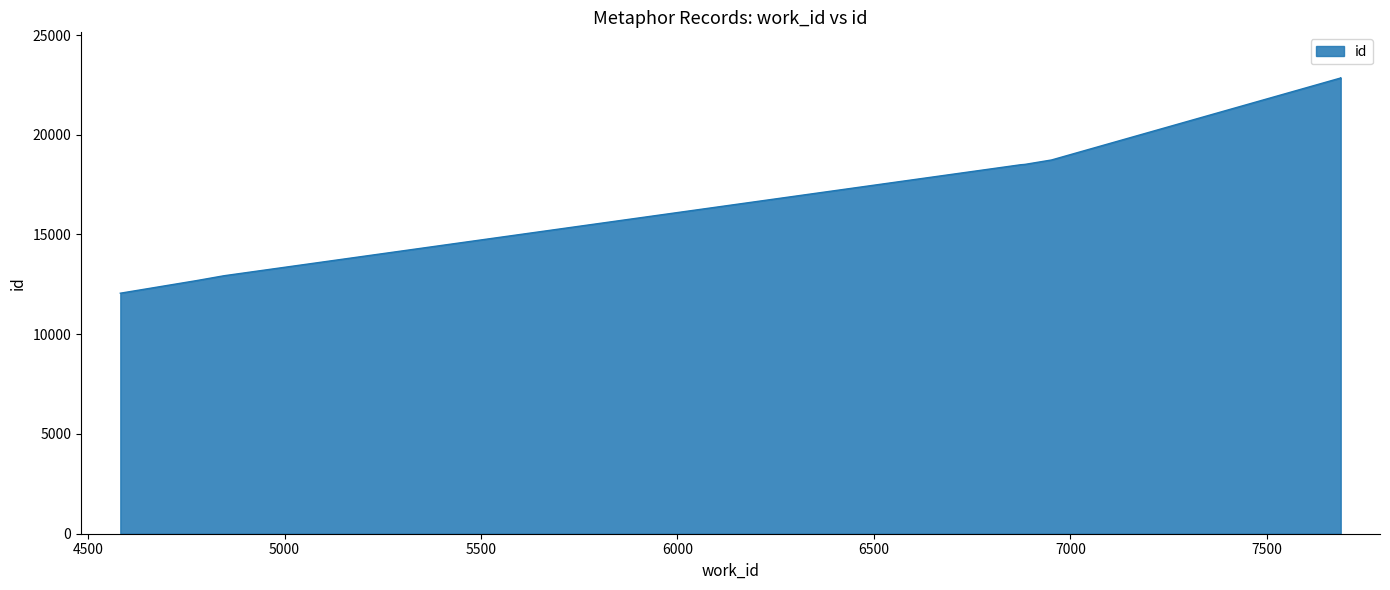

True or false: the data has more than 1 interior local peaks.

False